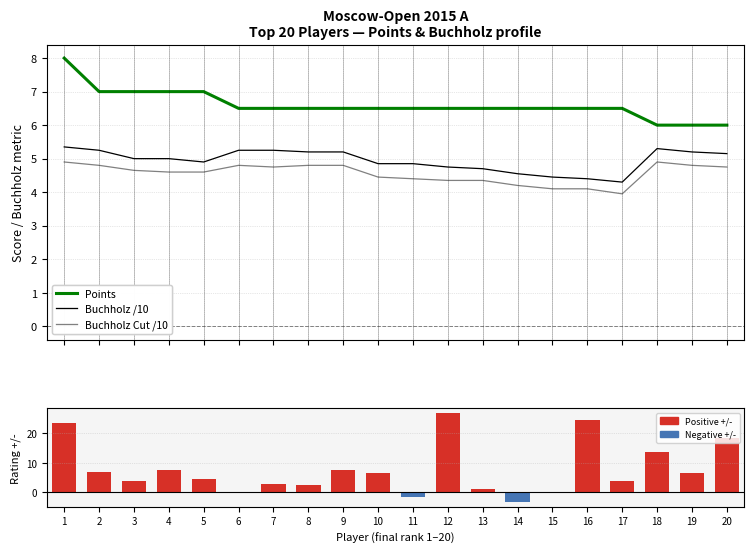

Between 5 and 3, which is larger?

5